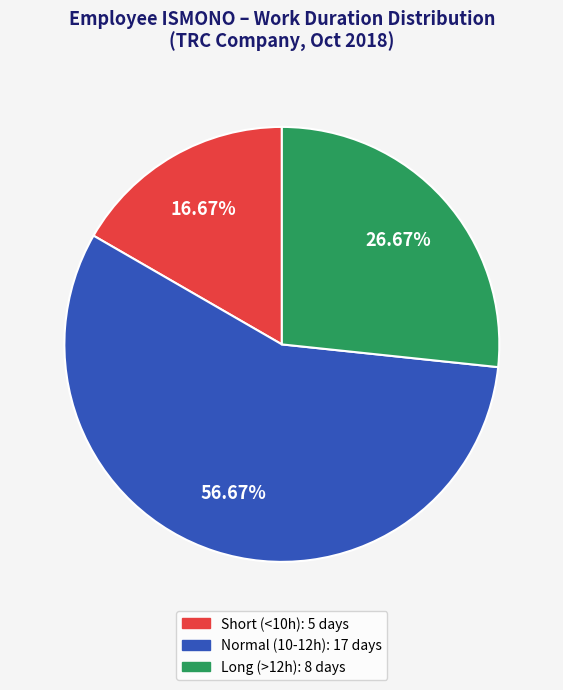

Is there any slice that represents more than half of the pie?

Yes